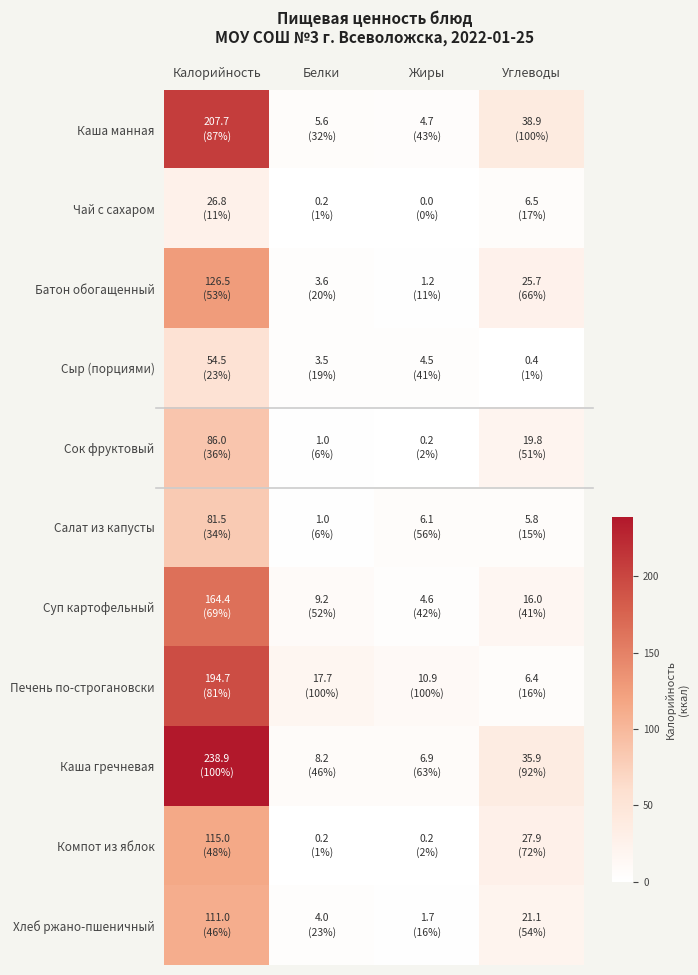

Which series has the widest spread of values?

Каша гречневая